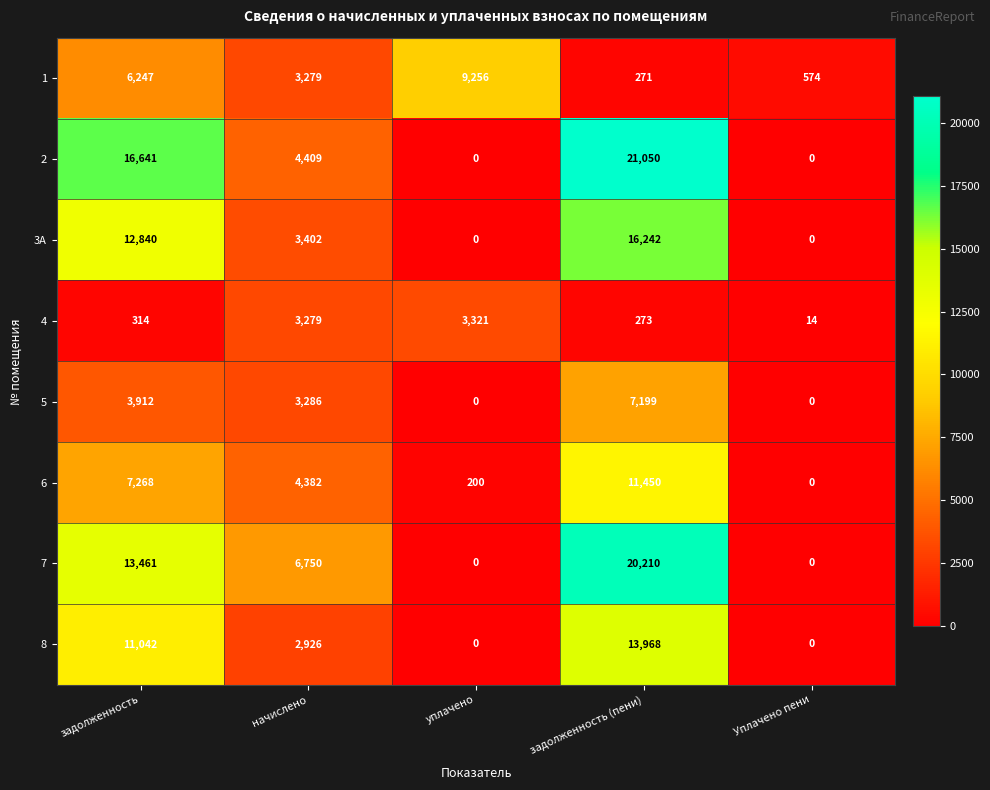

Rank the series at задолженность (пени) from highest to lowest value.

2, 7, 3А, 8, 6, 5, 4, 1